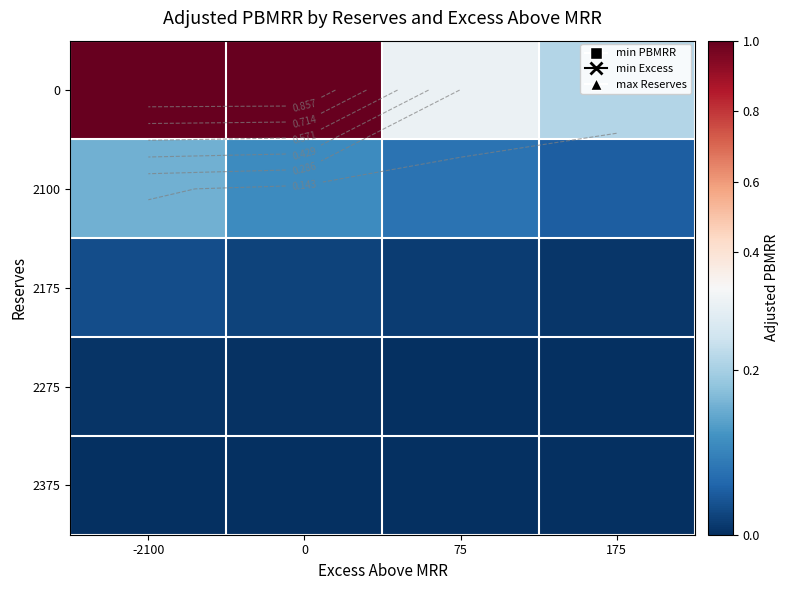

Between -2100 and 175, which is larger?

-2100